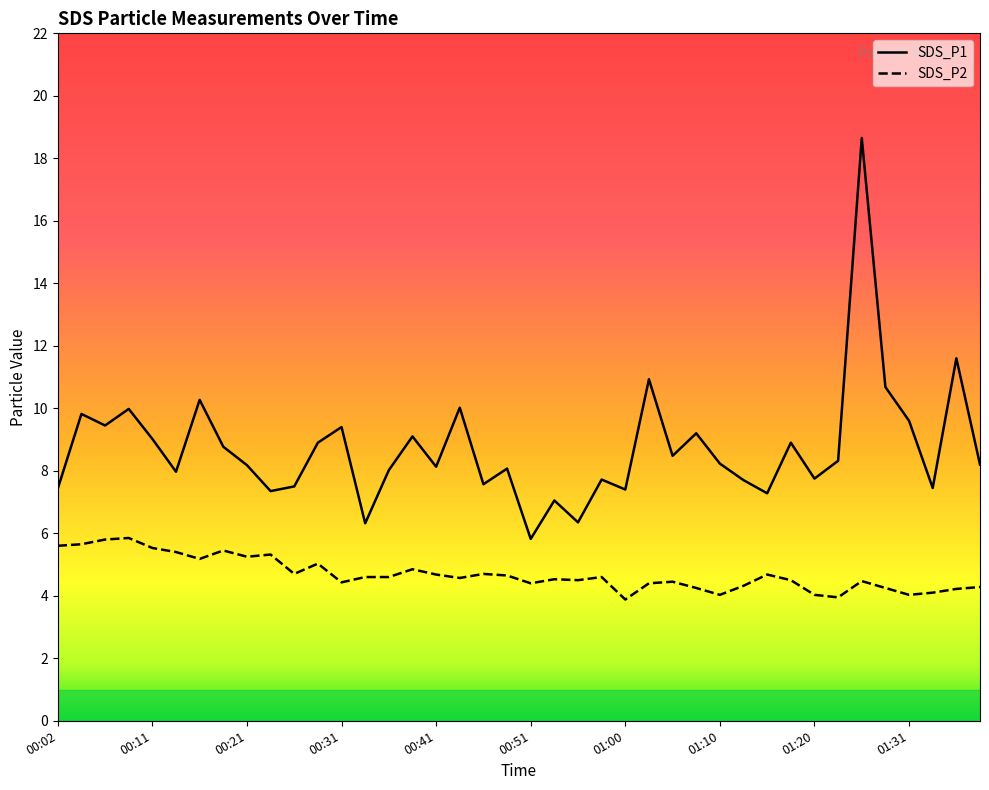

What is the spread (max minus min) of values at 00:33?

1.7